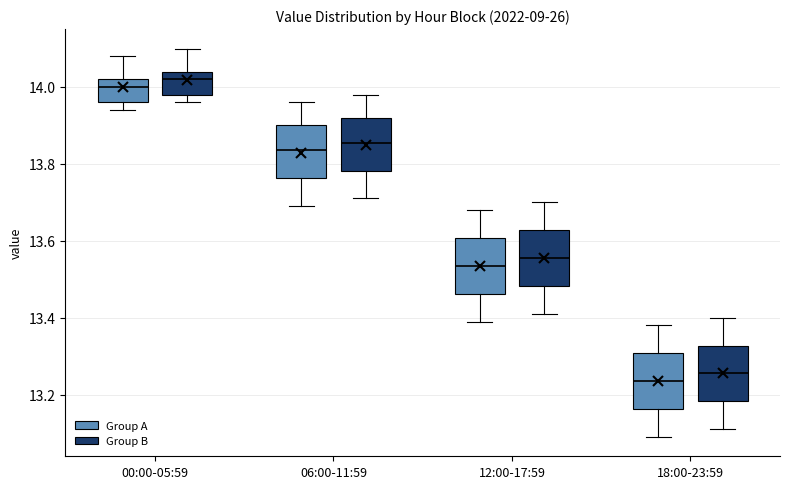

Reading left to right, read every box against the y-axis: the position of its median line, the range the box covers, and the ends of its whiskers. The values are not printed on the chart, so give them approximately, as read against the axis.

00:00-05:59 (Group A): median 14.00, box 13.96 to 14.02, whiskers 13.94 to 14.08
00:00-05:59 (Group B): median 14.02, box 13.98 to 14.04, whiskers 13.96 to 14.10
06:00-11:59 (Group A): median 13.84, box 13.76 to 13.90, whiskers 13.70 to 13.96
06:00-11:59 (Group B): median 13.86, box 13.78 to 13.92, whiskers 13.72 to 13.98
12:00-17:59 (Group A): median 13.54, box 13.46 to 13.60, whiskers 13.40 to 13.68
12:00-17:59 (Group B): median 13.56, box 13.48 to 13.62, whiskers 13.42 to 13.70
18:00-23:59 (Group A): median 13.24, box 13.16 to 13.30, whiskers 13.10 to 13.38
18:00-23:59 (Group B): median 13.26, box 13.18 to 13.32, whiskers 13.12 to 13.40